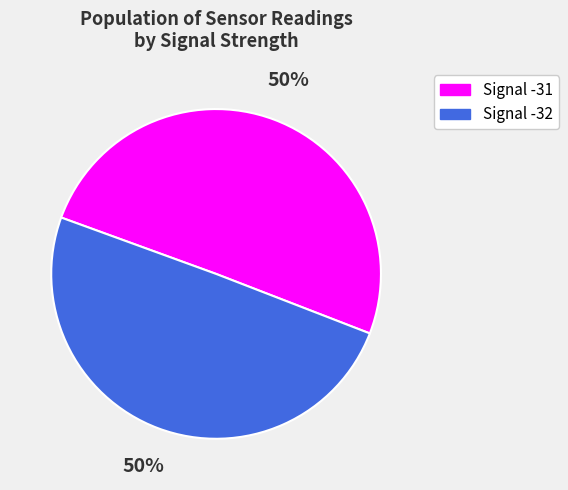

To the nearest percent, what is the combined percentage of Signal -31 and Signal -32?

100%